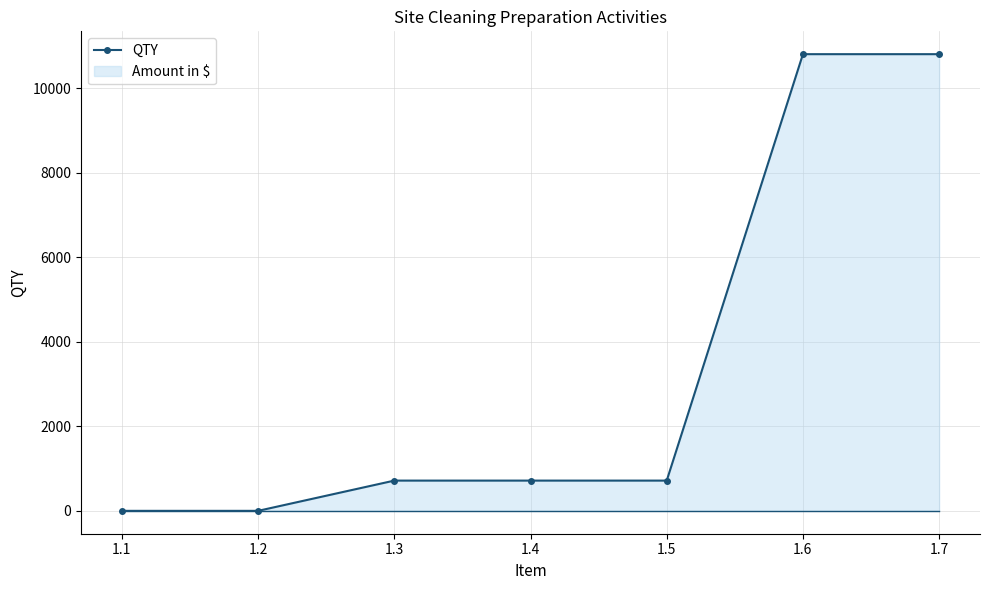

Which has a higher value, 1.4 or 1.5?

1.4